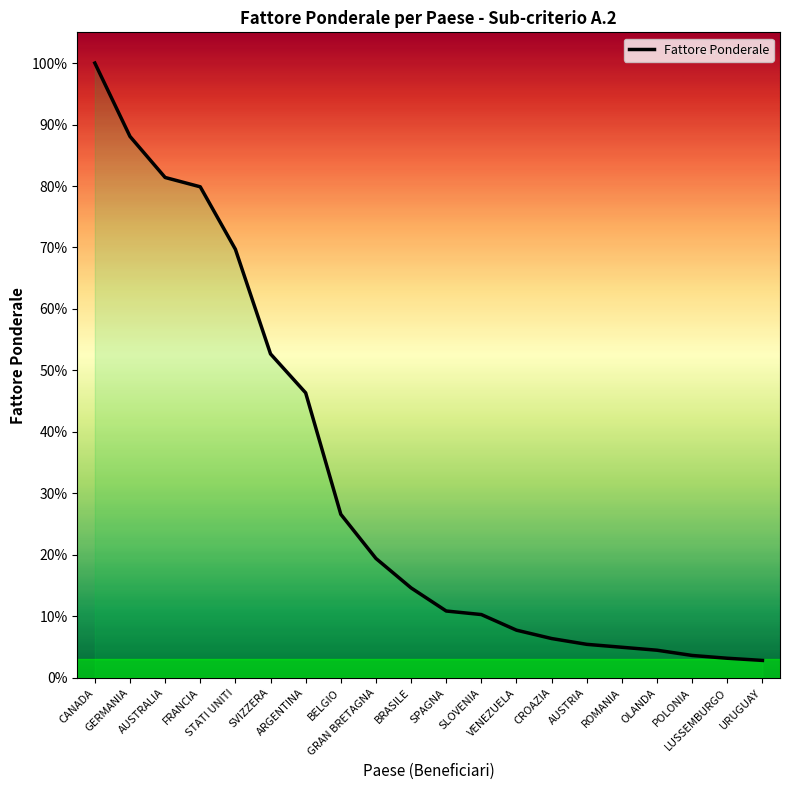

How many lines are shown in the chart?

1